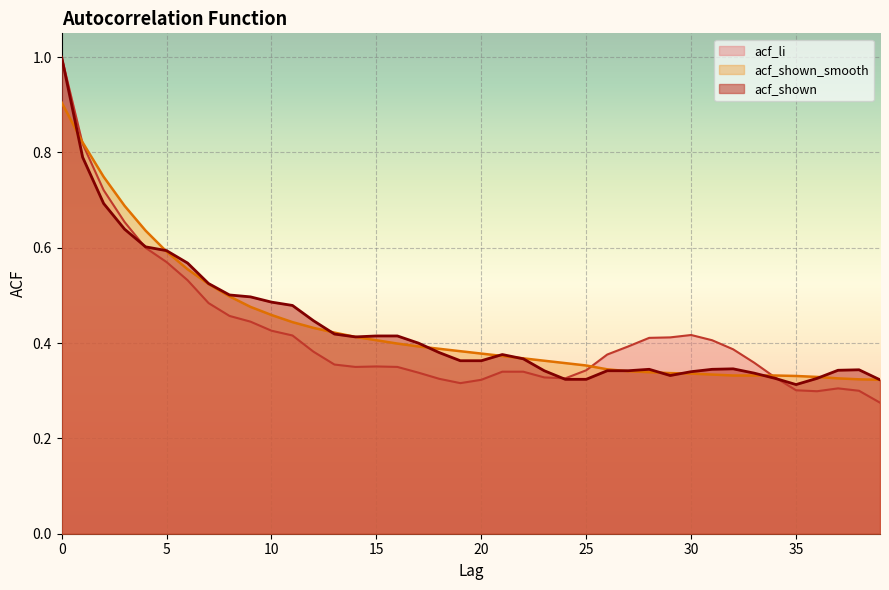

Reading left to right, what are all the values shown in this chart?

acf_li: 1.0	0.8	0.7	0.7	0.6	0.6	0.5	0.5	0.5	0.4	0.4	0.4	0.4	0.4	0.3	0.4	0.3	0.3	0.3	0.3	0.3	0.3	0.3	0.3	0.3	0.3	0.4	0.4	0.4	0.4	0.4	0.4	0.4	0.4	0.3	0.3	0.3	0.3	0.3	0.3
acf_shown_smooth: 0.9	0.8	0.7	0.7	0.6	0.6	0.6	0.5	0.5	0.5	0.5	0.4	0.4	0.4	0.4	0.4	0.4	0.4	0.4	0.4	0.4	0.4	0.4	0.4	0.4	0.4	0.3	0.3	0.3	0.3	0.3	0.3	0.3	0.3	0.3	0.3	0.3	0.3	0.3	0.3
acf_shown: 1.0	0.8	0.7	0.6	0.6	0.6	0.6	0.5	0.5	0.5	0.5	0.5	0.4	0.4	0.4	0.4	0.4	0.4	0.4	0.4	0.4	0.4	0.4	0.3	0.3	0.3	0.3	0.3	0.3	0.3	0.3	0.3	0.3	0.3	0.3	0.3	0.3	0.3	0.3	0.3